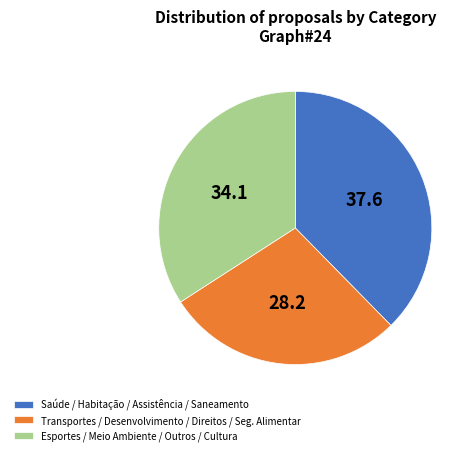

How many slices are in this pie chart?

3